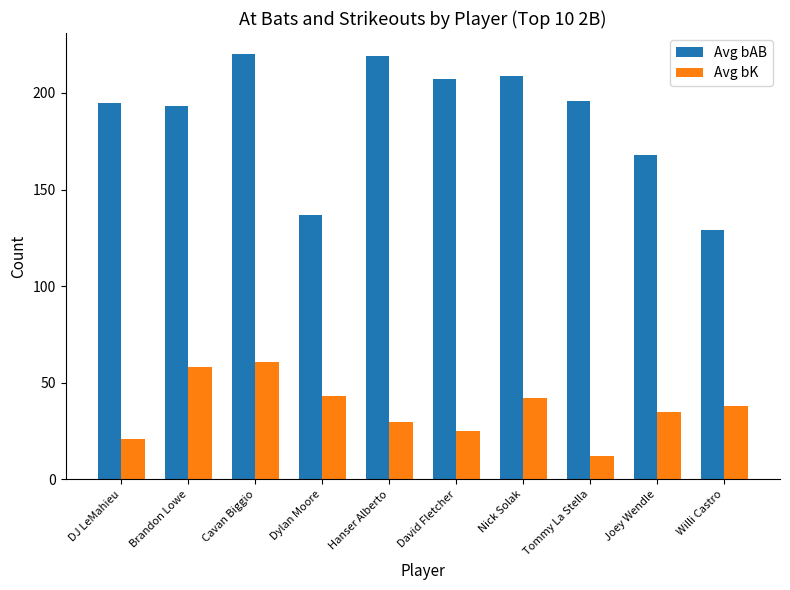

How many categories are shown in the chart?

10